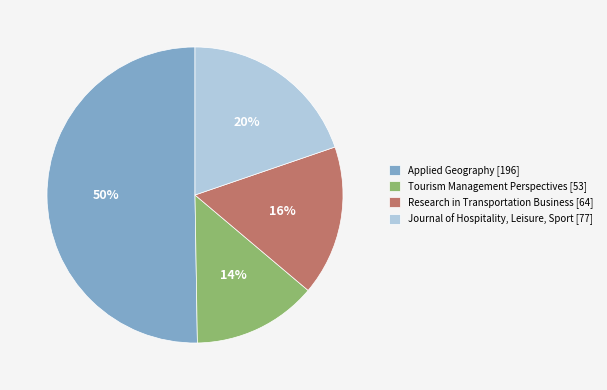

To the nearest percent, what is the average slice percentage?

25%